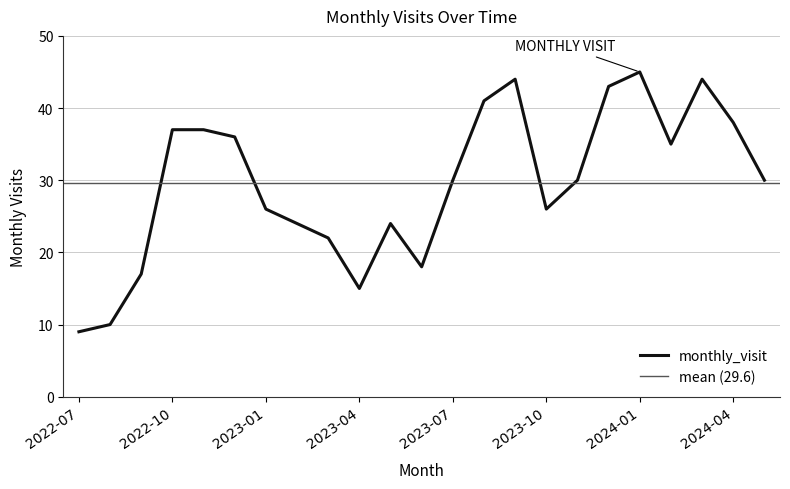

What is the change in value from 2022-07 to 2022-09?

+8